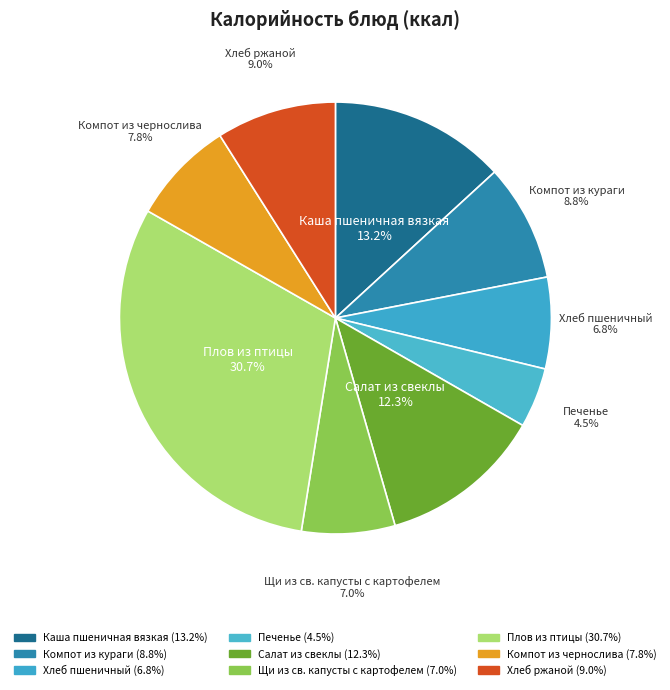

How many slices are in this pie chart?

9